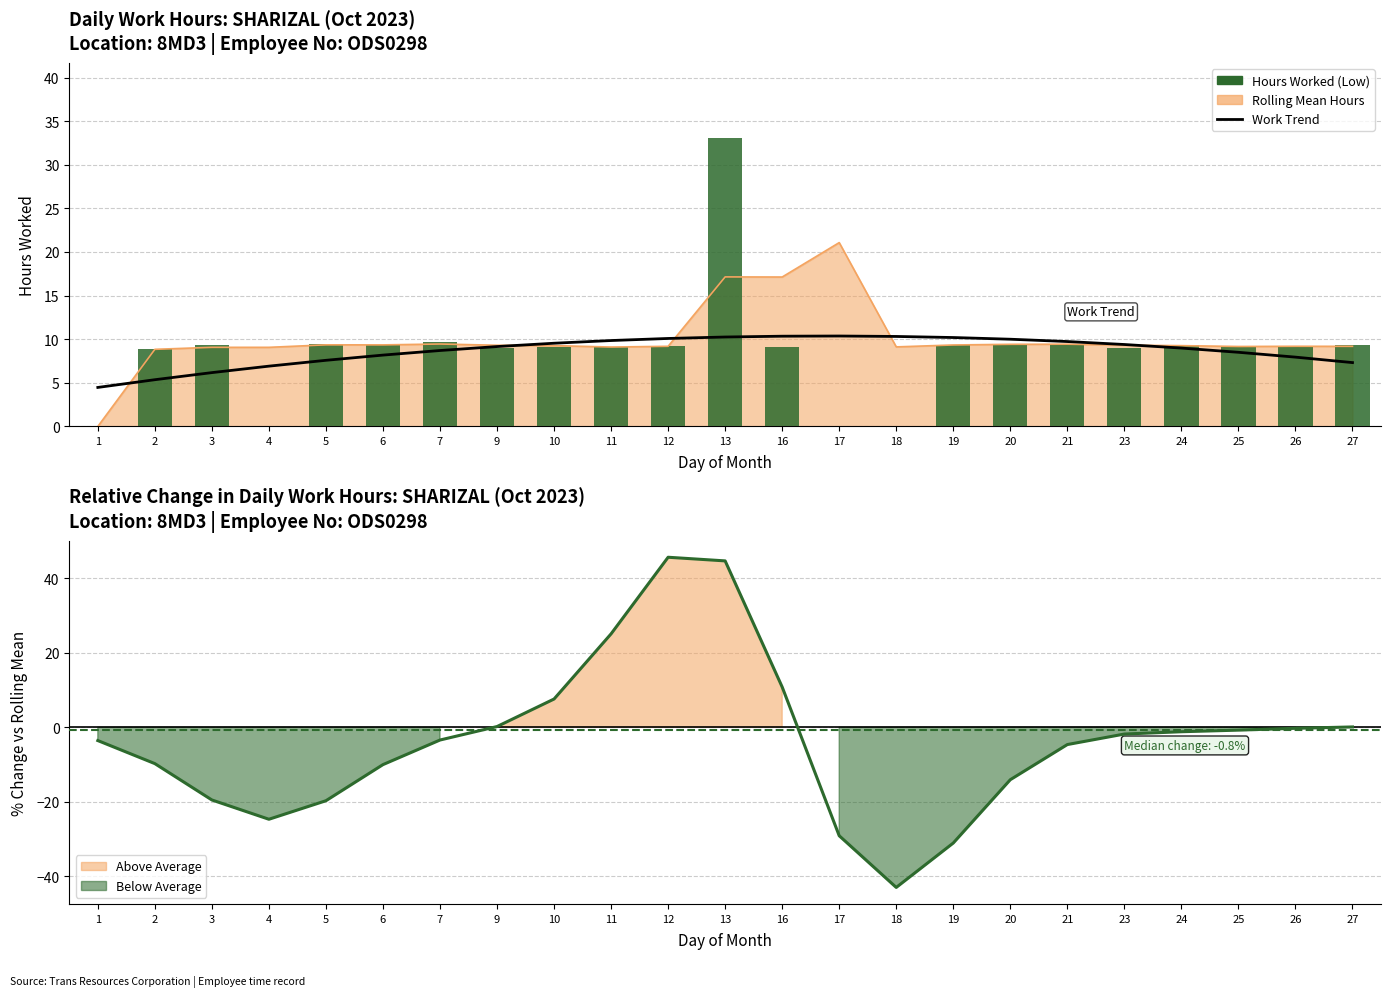

What is the sum of all Hours Worked (Low) values?

199.4